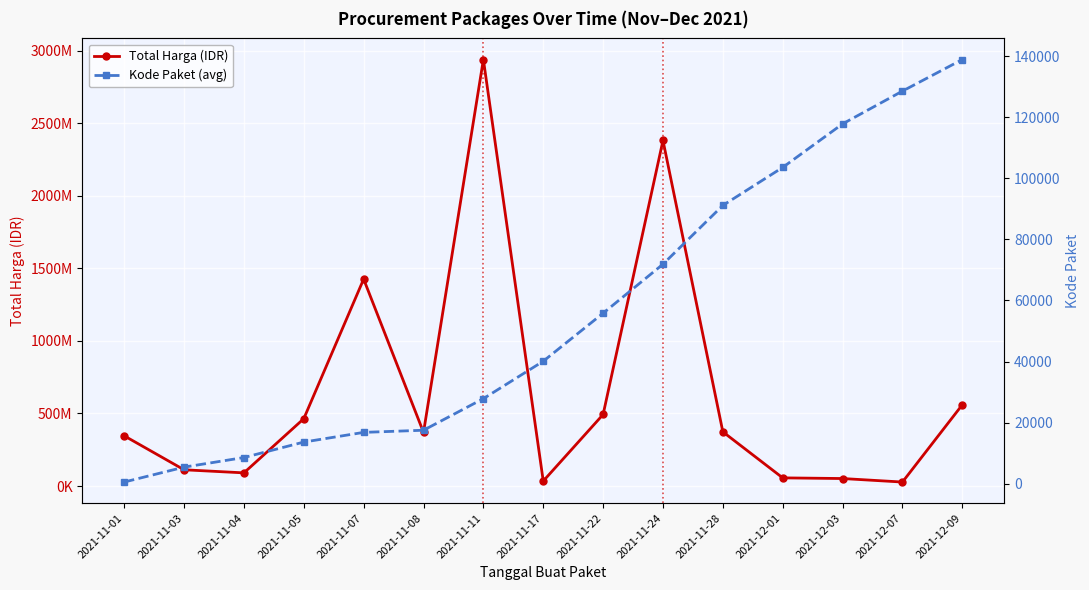

How many interior local peaks does the Total Harga (IDR) series have?

3